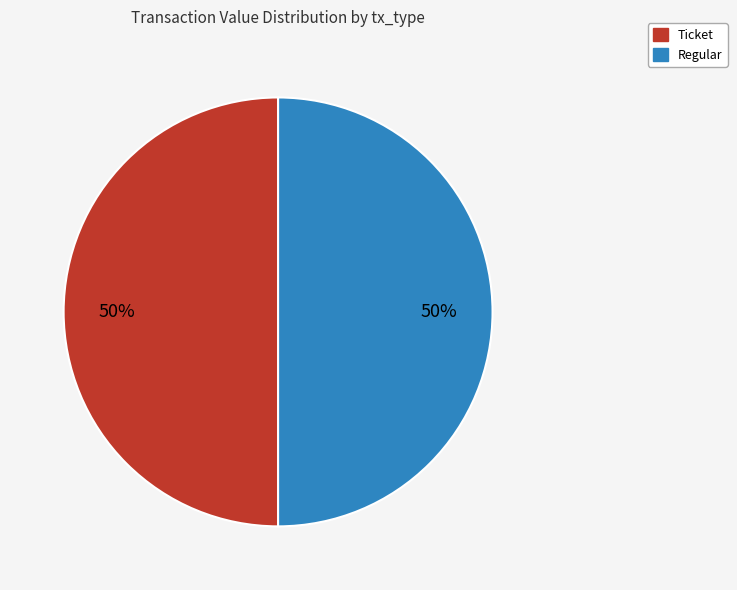

To the nearest percent, what is the average slice percentage?

50%